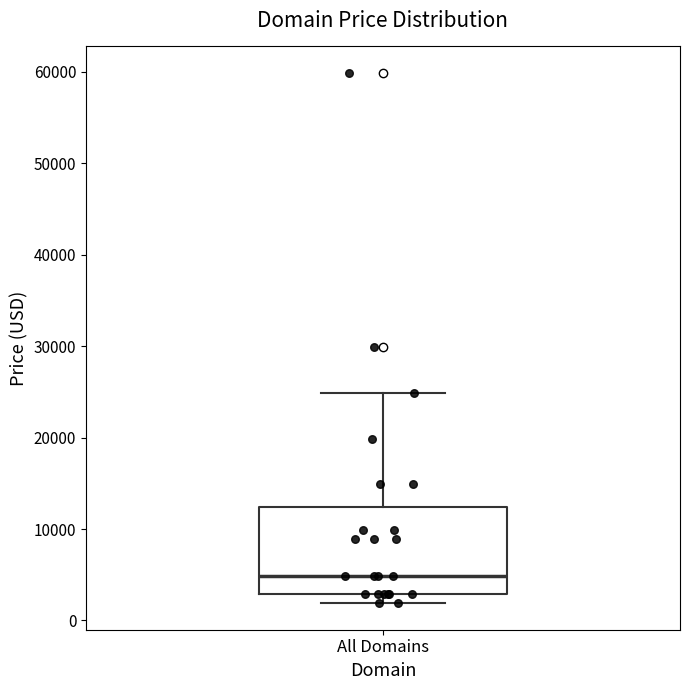

Where is the upper edge of the box for All Domains on the y-axis? The values are not printed on the chart, so give them approximately, as read against the axis.

12000